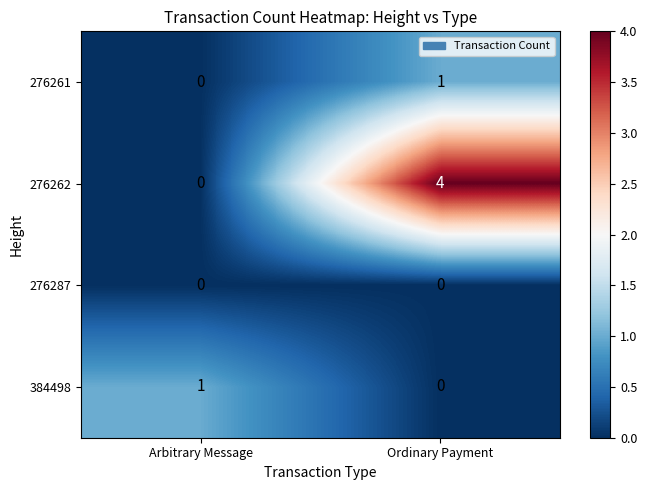

At which category is the sum across all series the highest?

Ordinary Payment